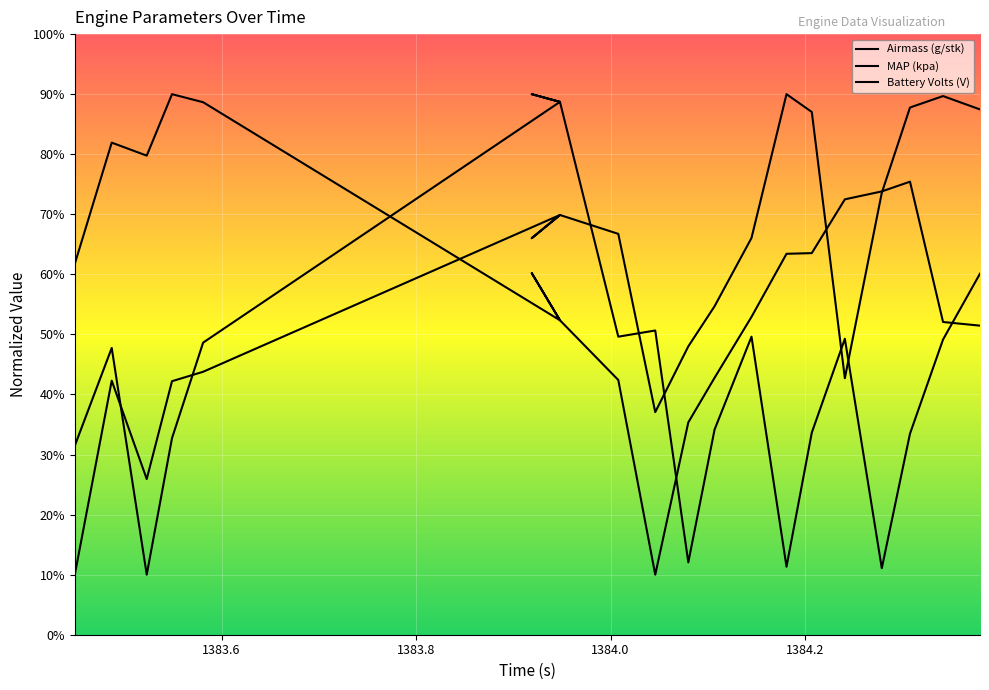

At which label does MAP (kpa) first exceed 61?

1383.449